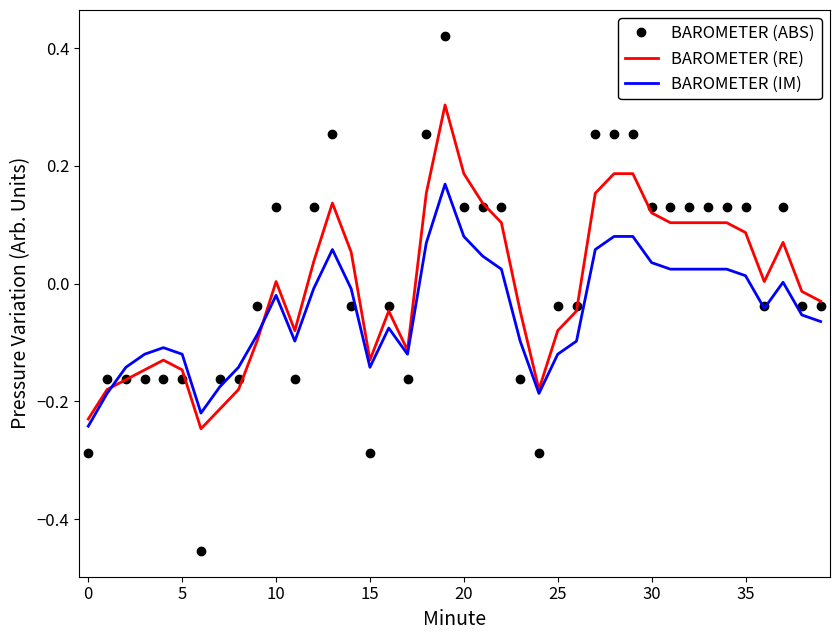

List the series in order of their peak value, lowest first.

BAROMETER (IM), BAROMETER (RE), BAROMETER (ABS)